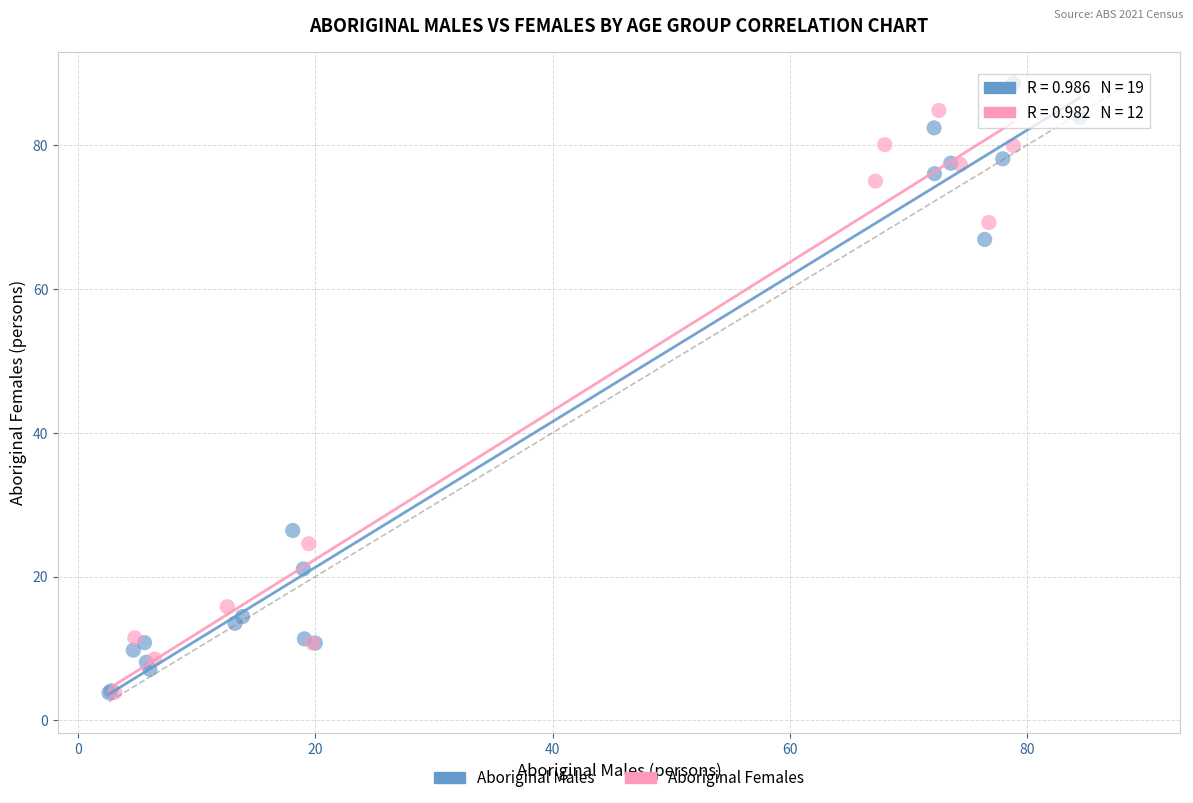

Which series contains the highest Y value?

Aboriginal Males